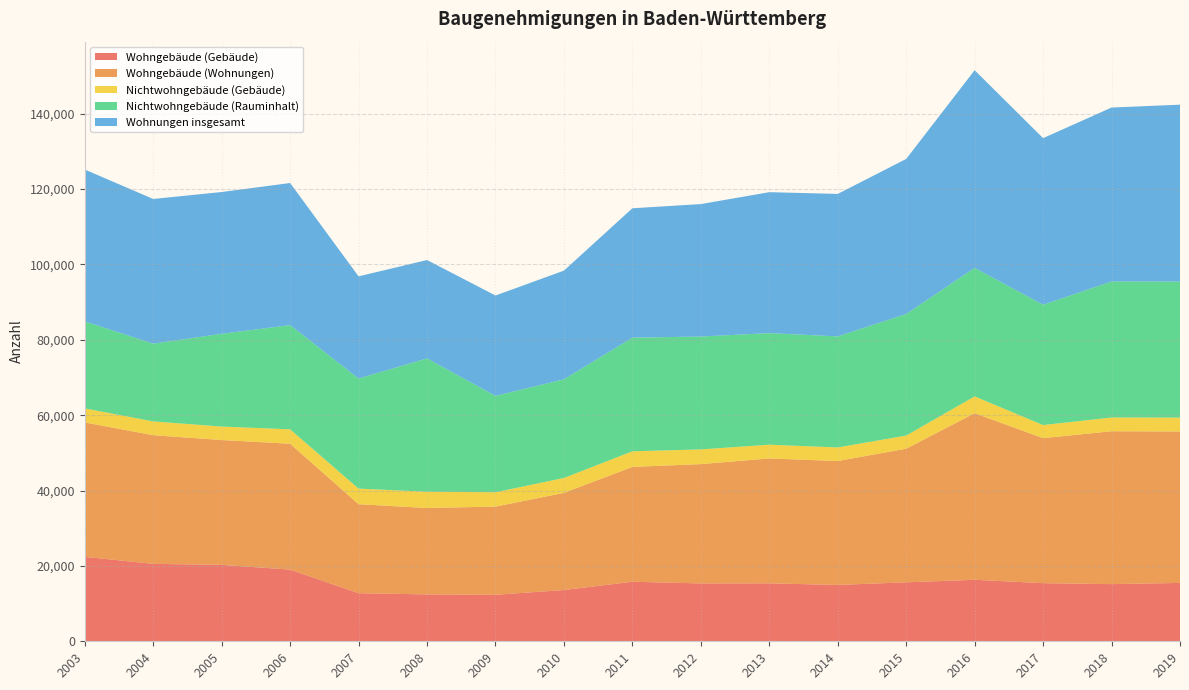

Reading left to right, list all the values displayed in this chart.

Wohngebäude (Gebäude): 22413	20550	20284	19024	12762	12440	12339	13606	15801	15359	15383	14955	15649	16323	15426	15171	15491
Wohngebäude (Wohnungen): 35657	34144	33122	33400	23612	22934	23402	25778	30471	31660	33136	32883	35458	44204	38478	40569	40192
Nichtwohngebäude (Gebäude): 3729	3661	3578	3822	4140	4318	3813	3955	4144	3902	3654	3598	3486	4462	3480	3648	3677
Nichtwohngebäude (Rauminhalt): 23096	20629	24623	27665	29223	35378	25572	26187	30156	29957	29607	29475	32264	34105	31928	36100	36099
Wohnungen insgesamt: 40293	38398	37619	37700	27108	26110	26635	28842	34343	35145	37404	37812	41147	52455	44212	46156	46944